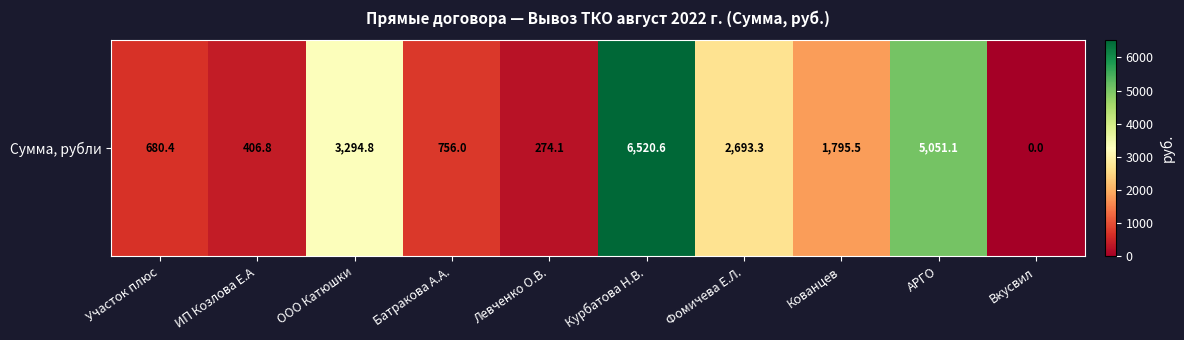

True or false: the data shows 3288.4 at АРГО.

False